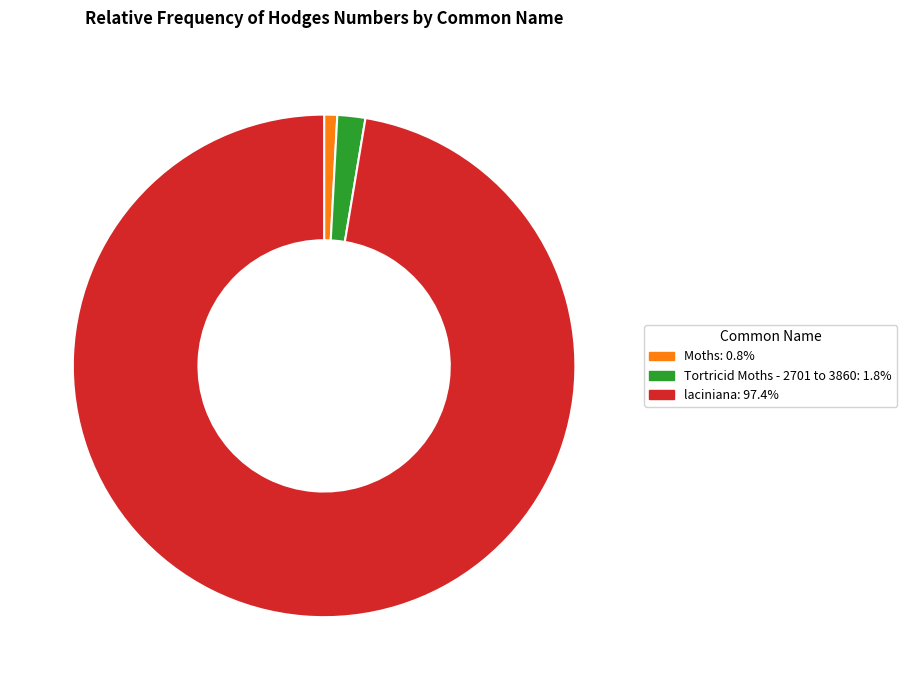

Is there a majority slice in this chart?

Yes